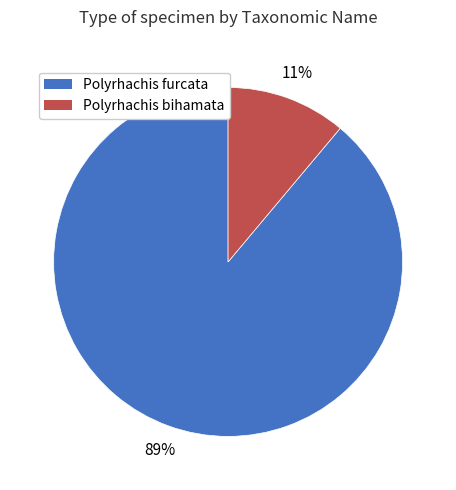

Do Polyrhachis bihamata and Polyrhachis furcata together represent more than half of the pie?

Yes